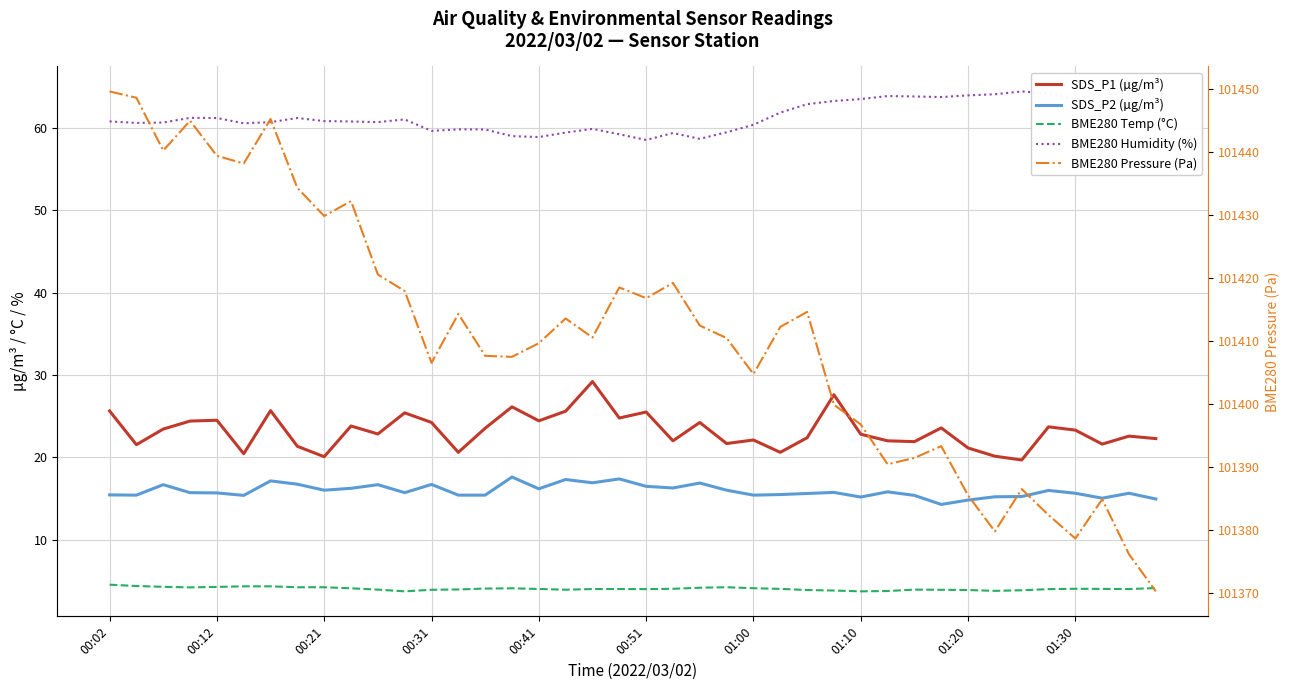

The SDS_P1 (µg/m³) series shows 24.4 at 00:41. True or false?

True